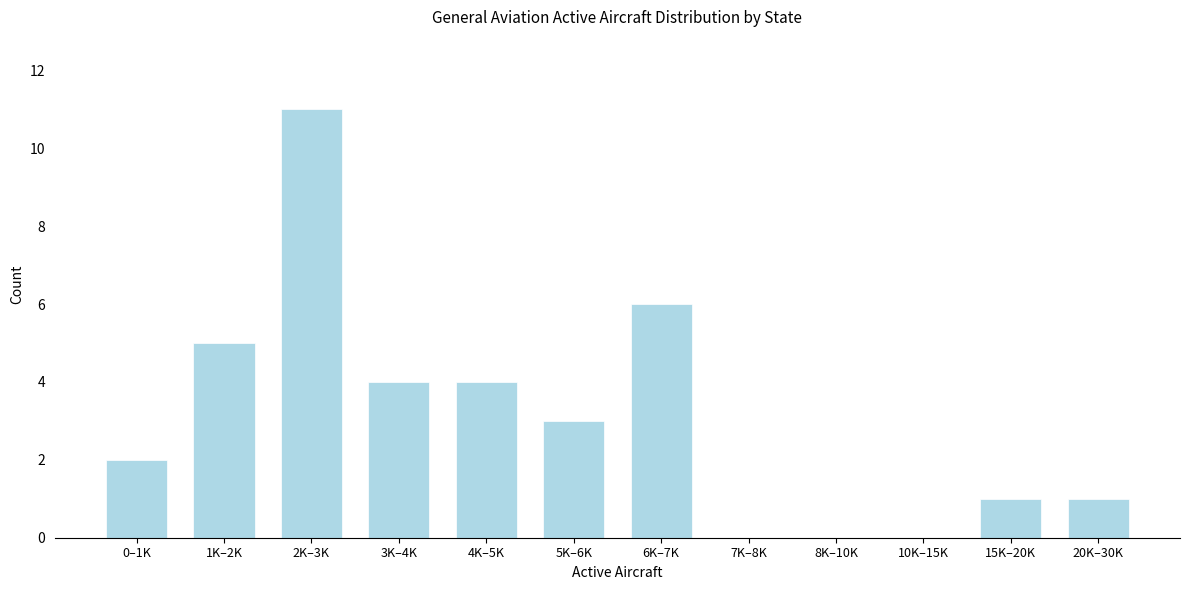

Reading left to right, extract all data points from this chart.

0–1K=2	1K–2K=5	2K–3K=11	3K–4K=4	4K–5K=4	5K–6K=3	6K–7K=6	7K–8K=0	8K–10K=0	10K–15K=0	15K–20K=1	20K–30K=1